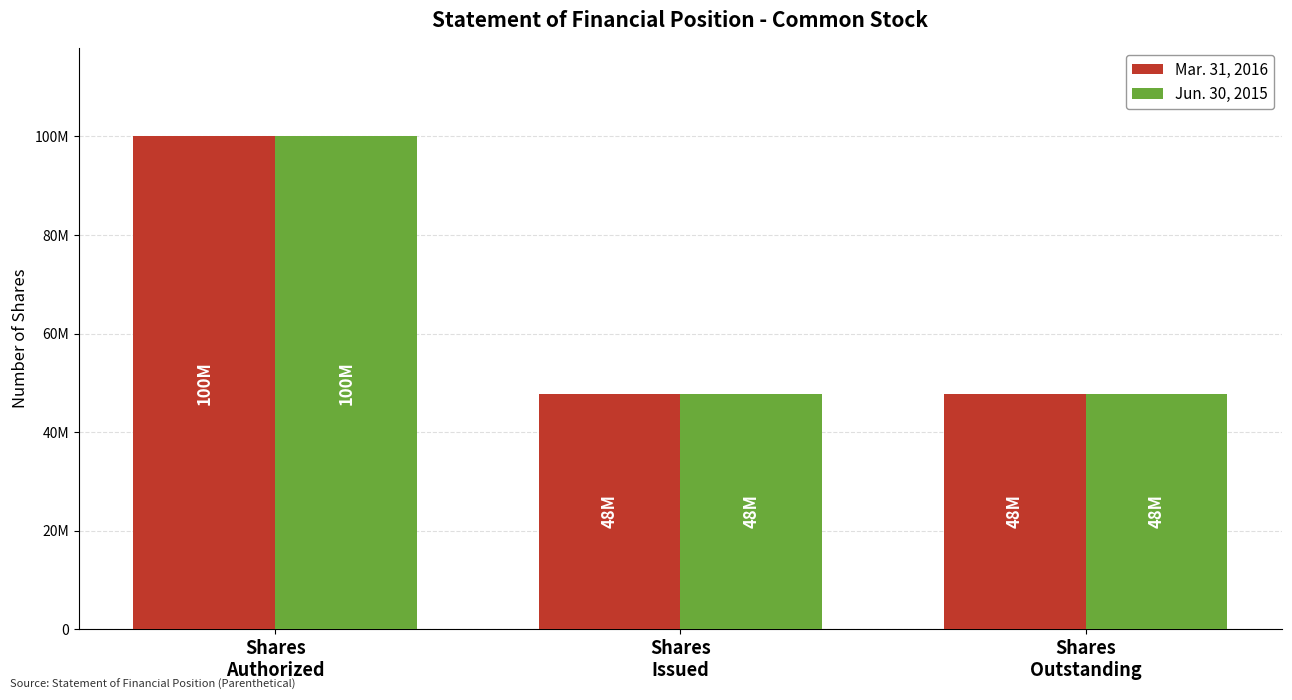

What are all the series names shown in the legend?

Mar. 31, 2016, Jun. 30, 2015